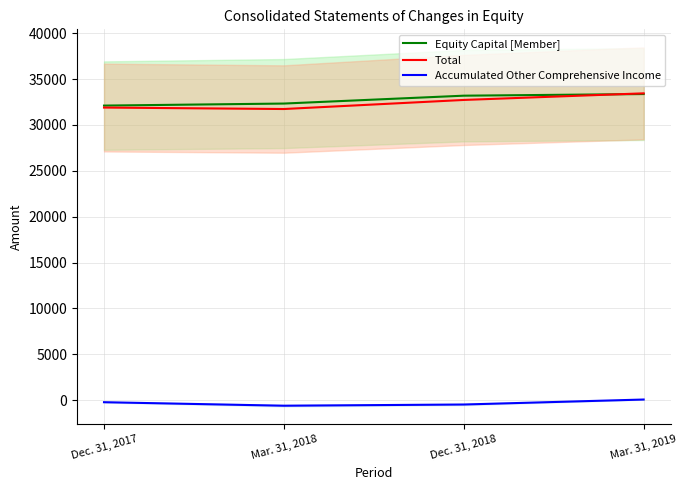

Reading left to right, extract all data points from this chart.

Equity Capital [Member]: 32112	32334	33192	33370
Total: 31898	31738	32727	33448
Accumulated Other Comprehensive Income: -214	-596	-465	78